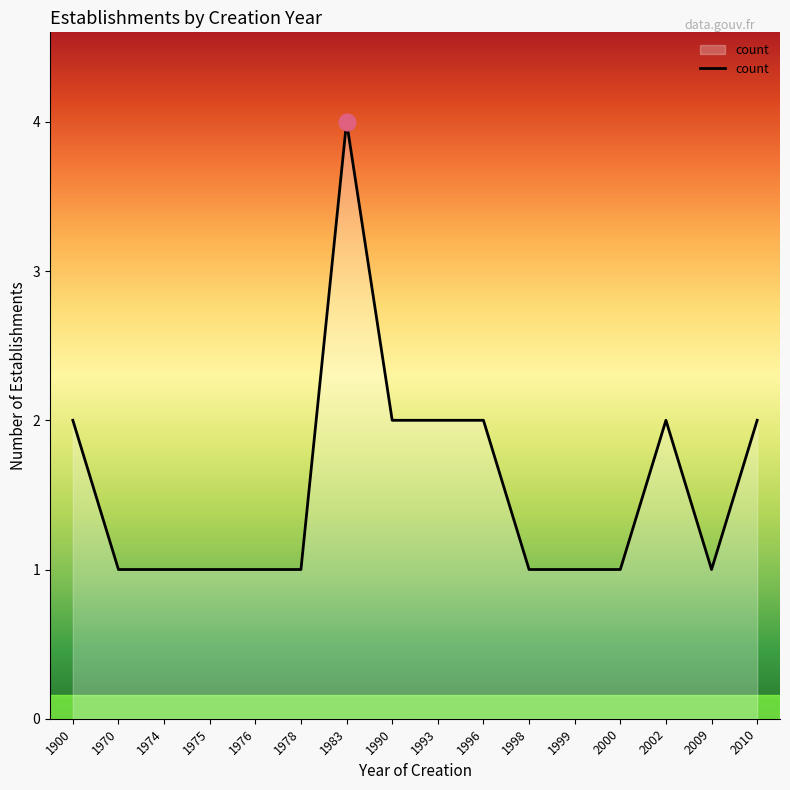

The chart shows a value of 1 at 2009. True or false?

True